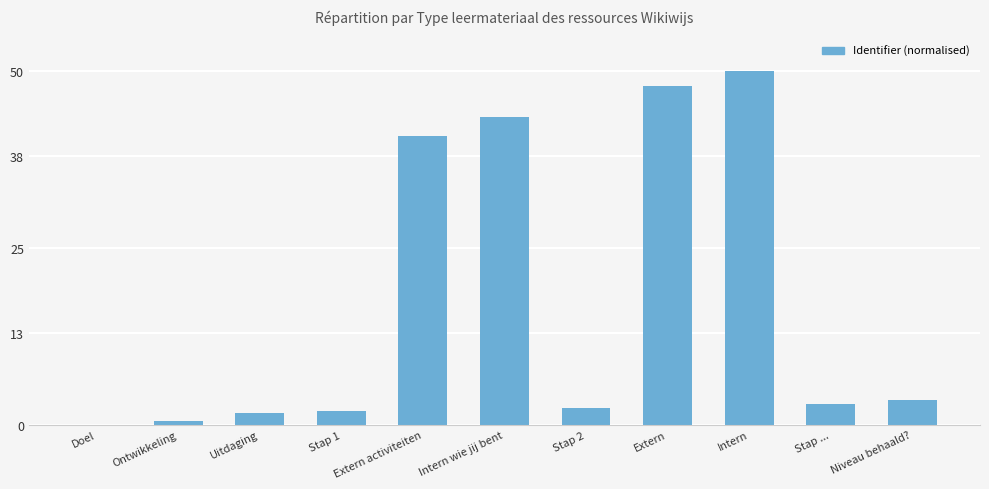

Between Niveau behaald? and Stap 2, which is larger?

Niveau behaald?